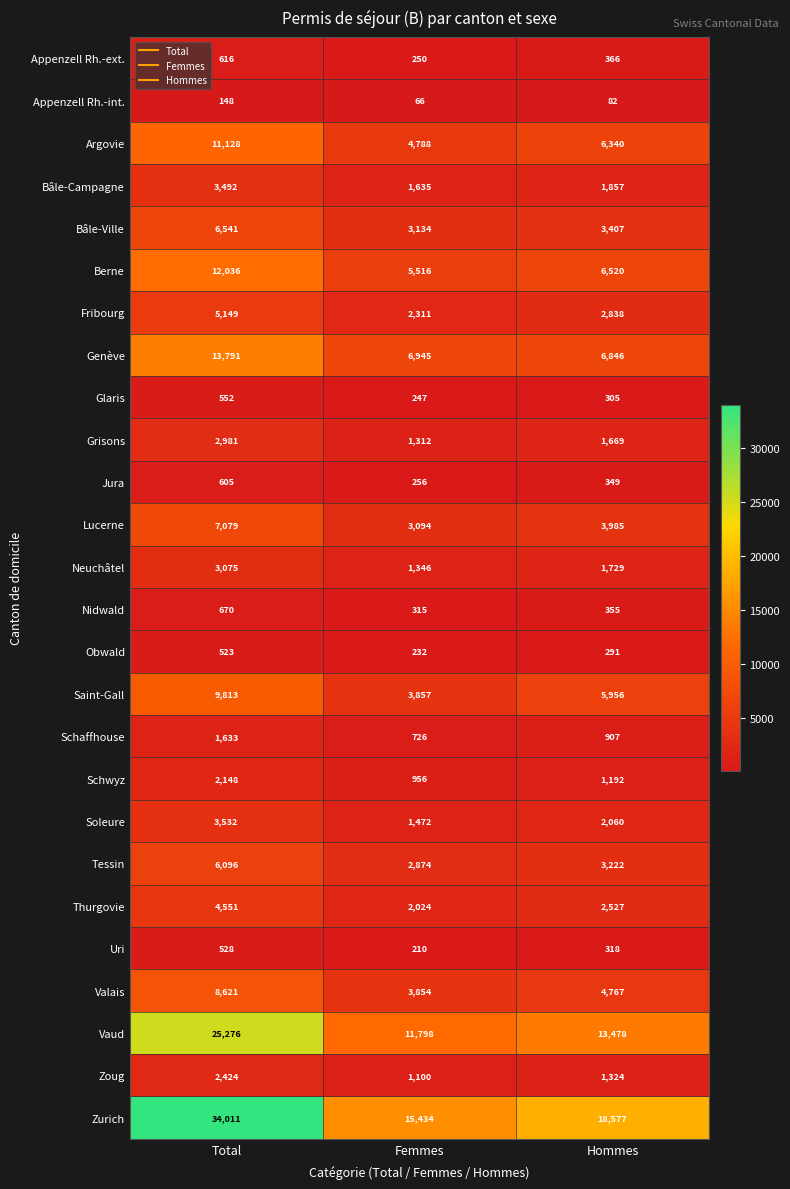

What is the spread (max minus min) of values at Hommes?

18495